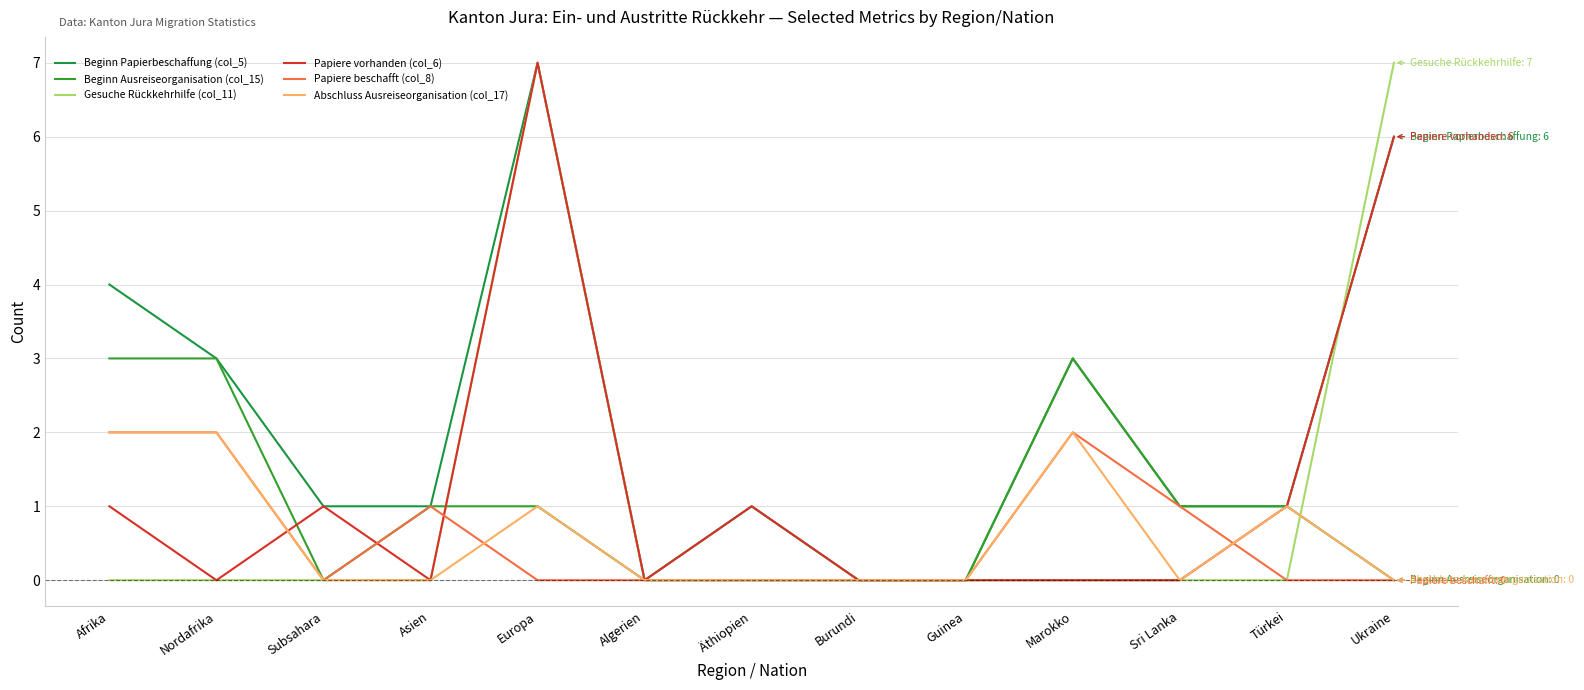

True or false: Papiere beschafft (col_8) has a value of 0 at Ukraine.

True